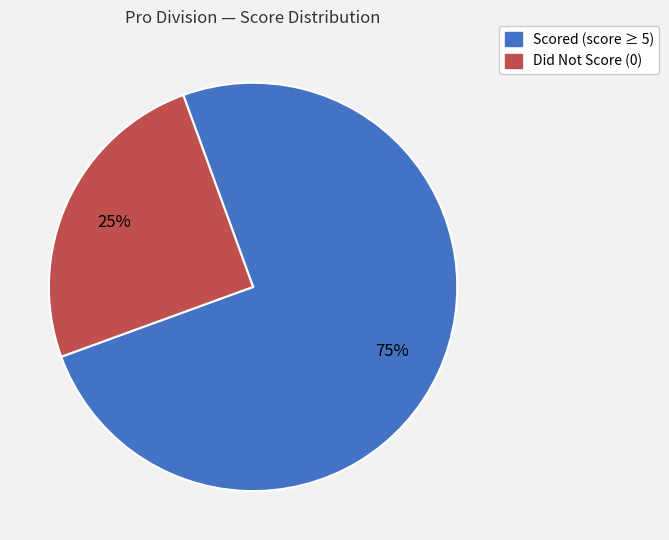

To the nearest percent, what is the difference between the largest and smallest slice percentages?

50%